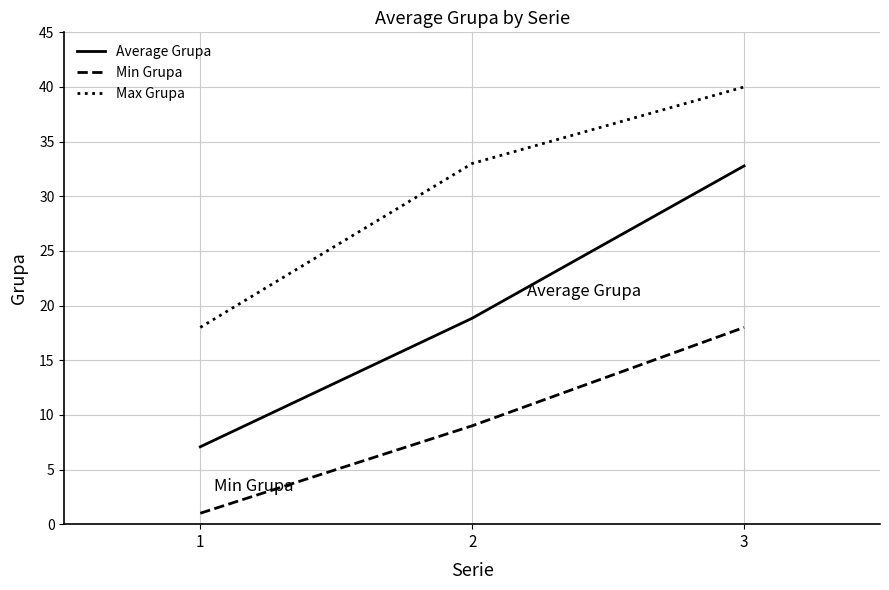

Rank the series by their average value, from lowest to highest.

Min Grupa, Average Grupa, Max Grupa